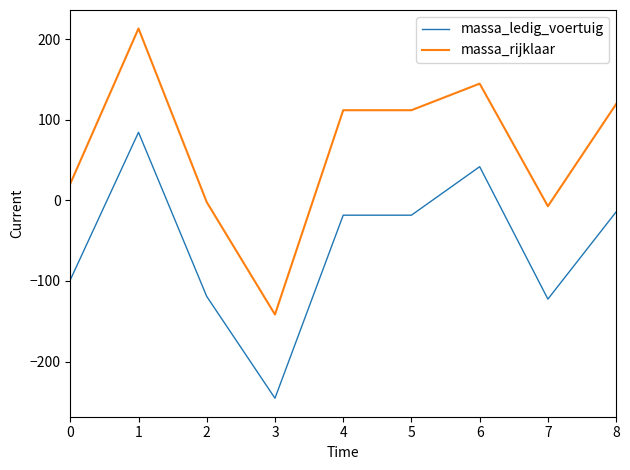

What is the difference between the highest and lowest values at 6?

103.0